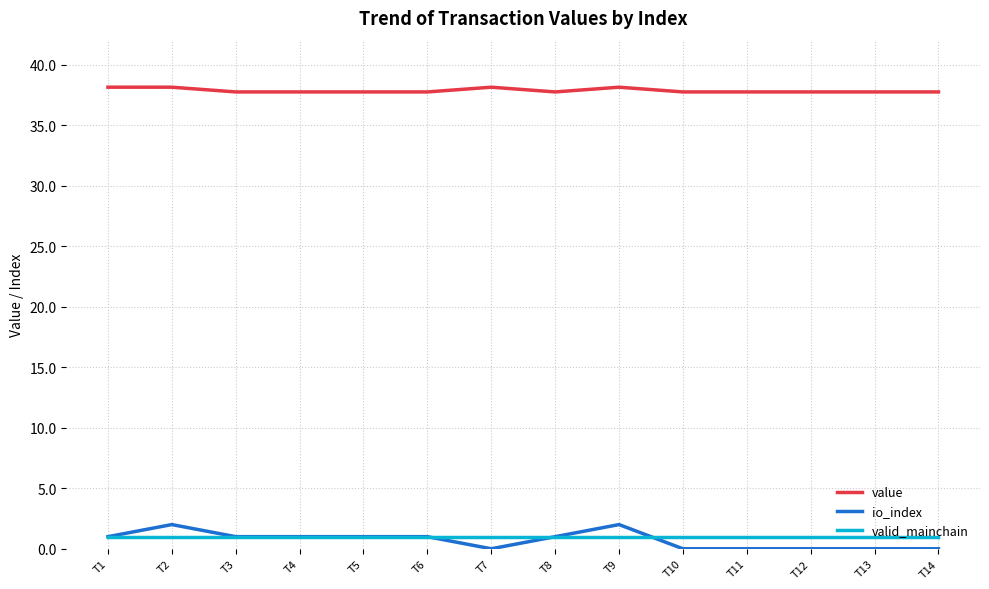

What is the sum of all value values?

530.2